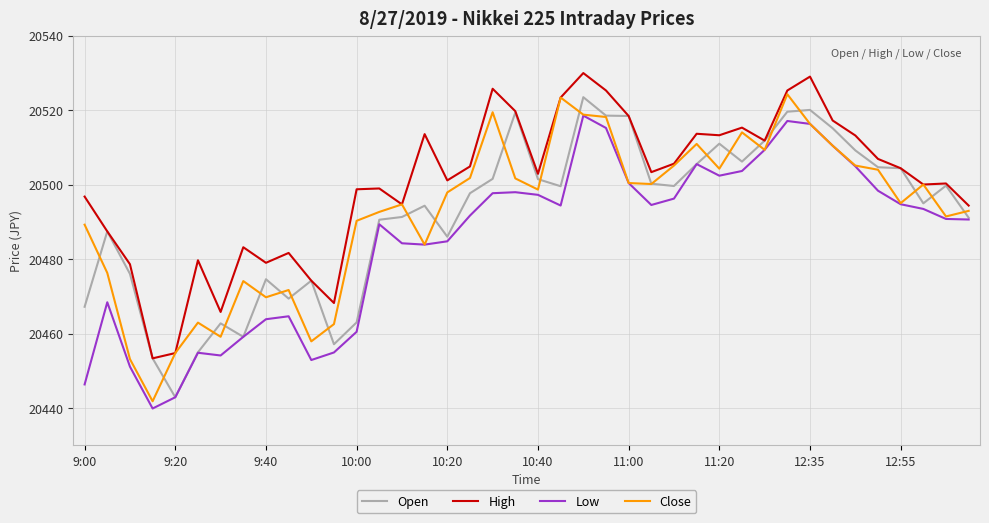

Which series has the largest total across all categories?

High